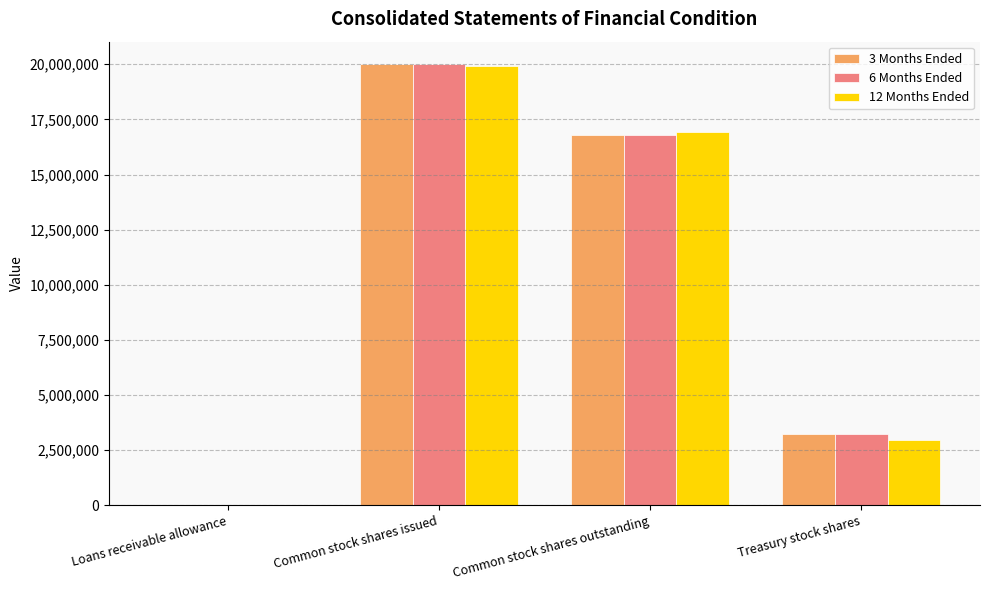

Is the value of 3 Months Ended at Common stock shares outstanding greater than the value of 6 Months Ended at Common stock shares issued?

No